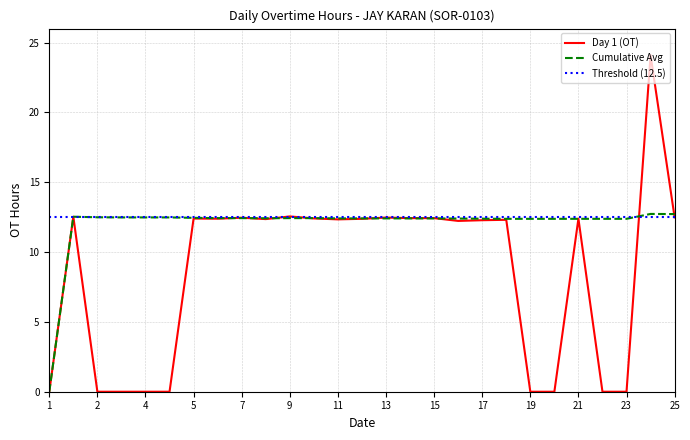

What is the lowest value of the Threshold (12.5) series?

12.5